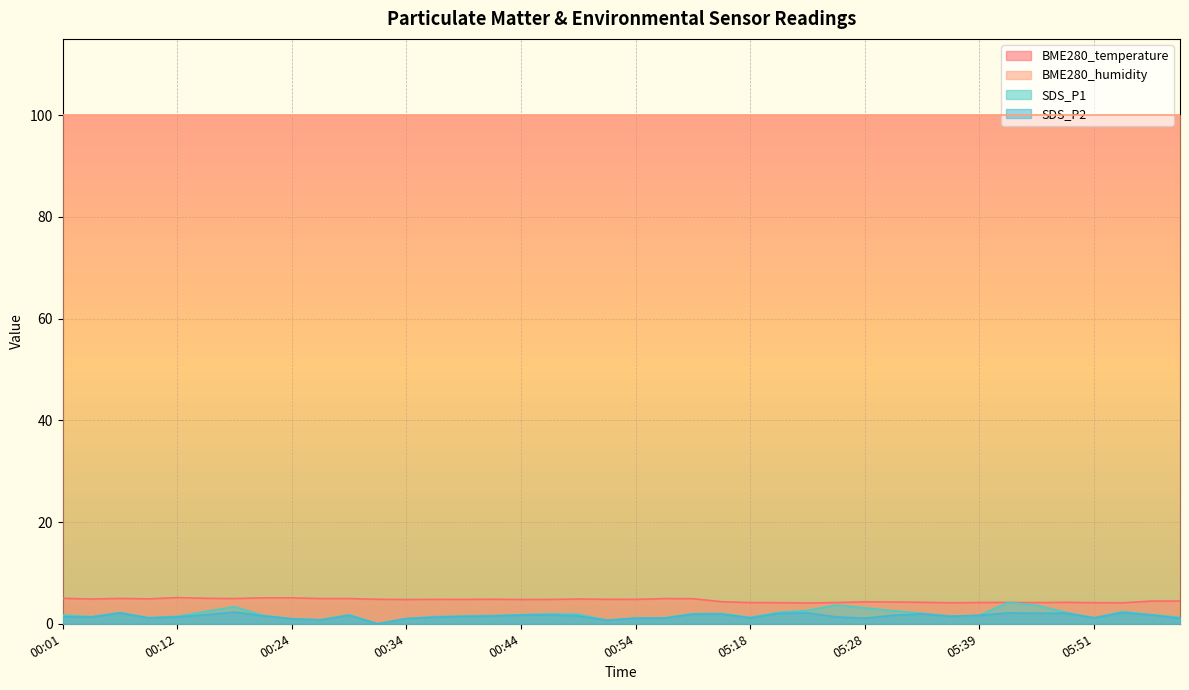

What is the difference between the BME280_temperature values at 00:51 and 00:04?

0.1